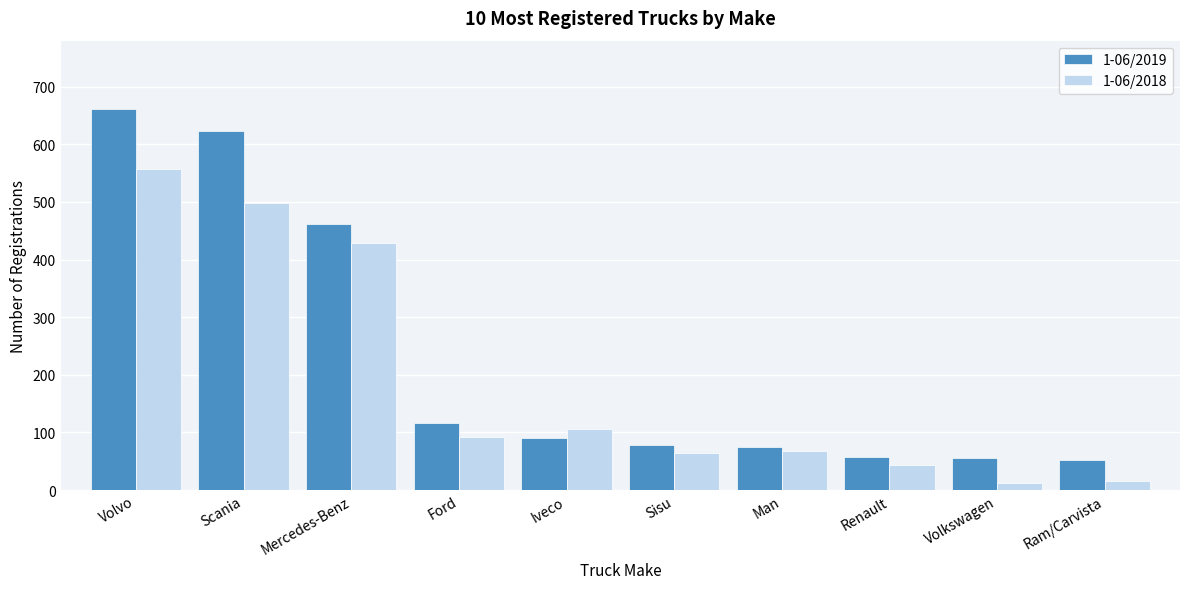

The value of 1-06/2018 at Iveco is 71. True or false?

False